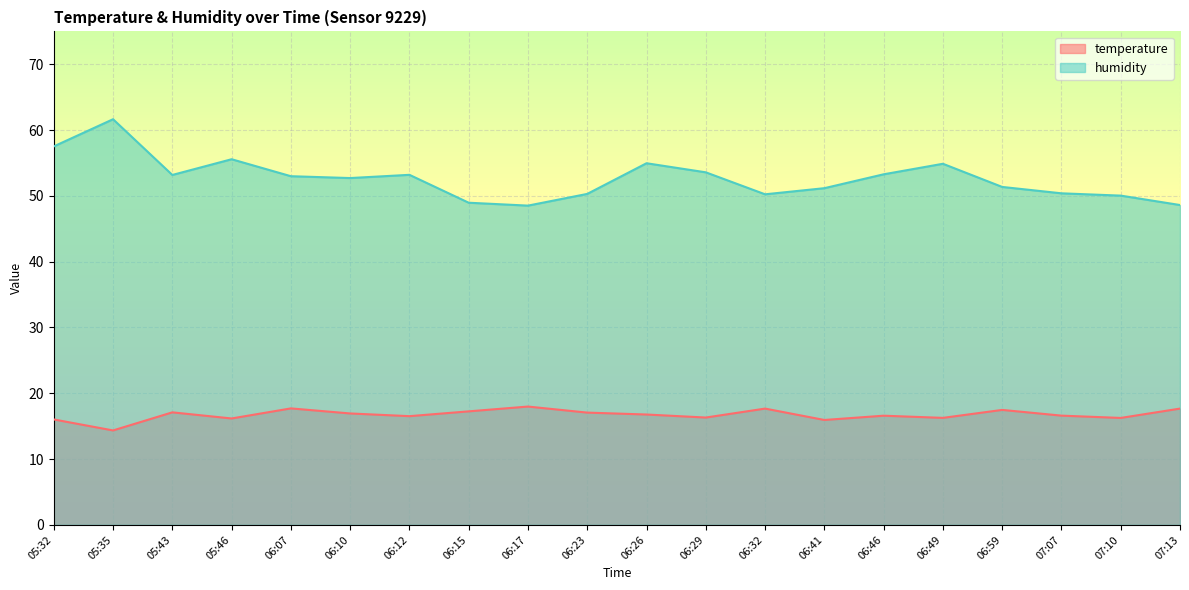

Rank the series by their maximum value, from lowest to highest.

temperature, humidity